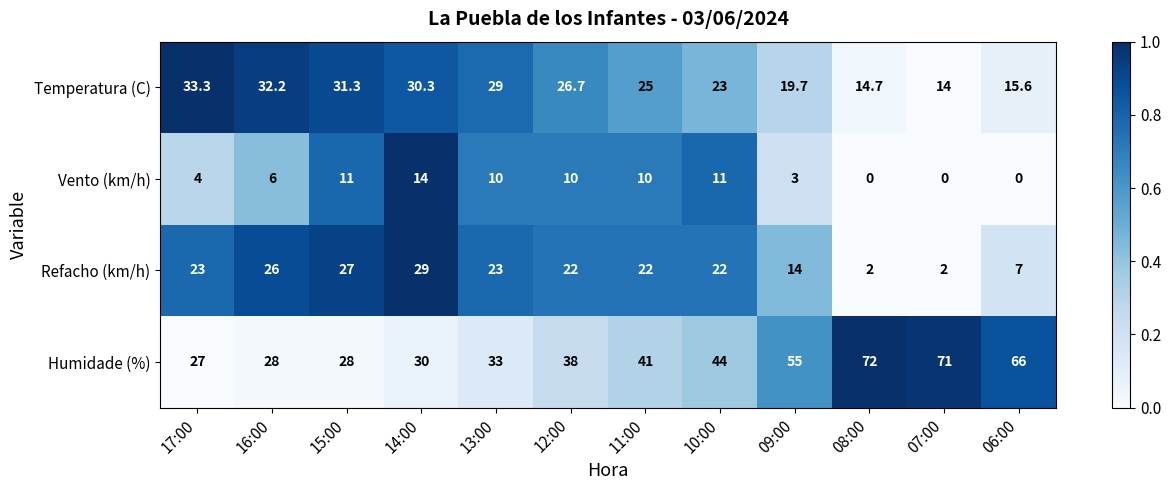

At which label is Temperatura (C) closest to 23?

10:00